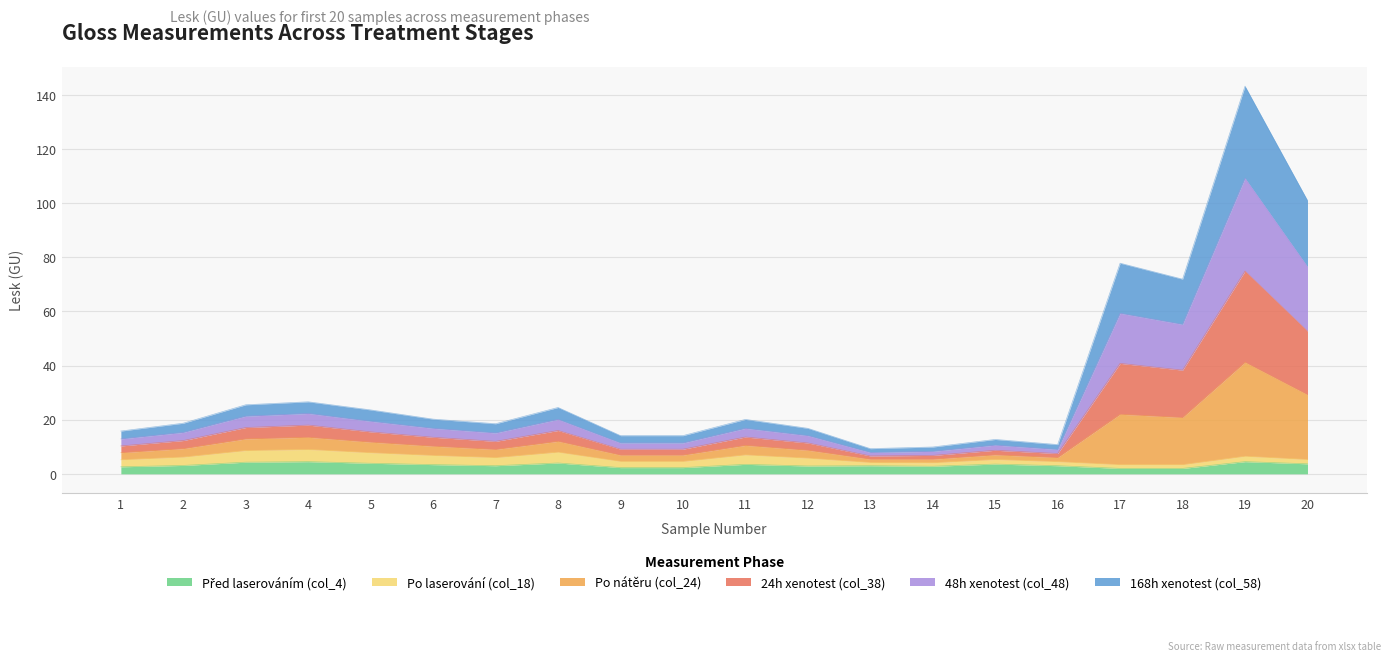

True or false: 24h xenotest (col_38) and Před laserováním (col_4) intersect in this chart.

False